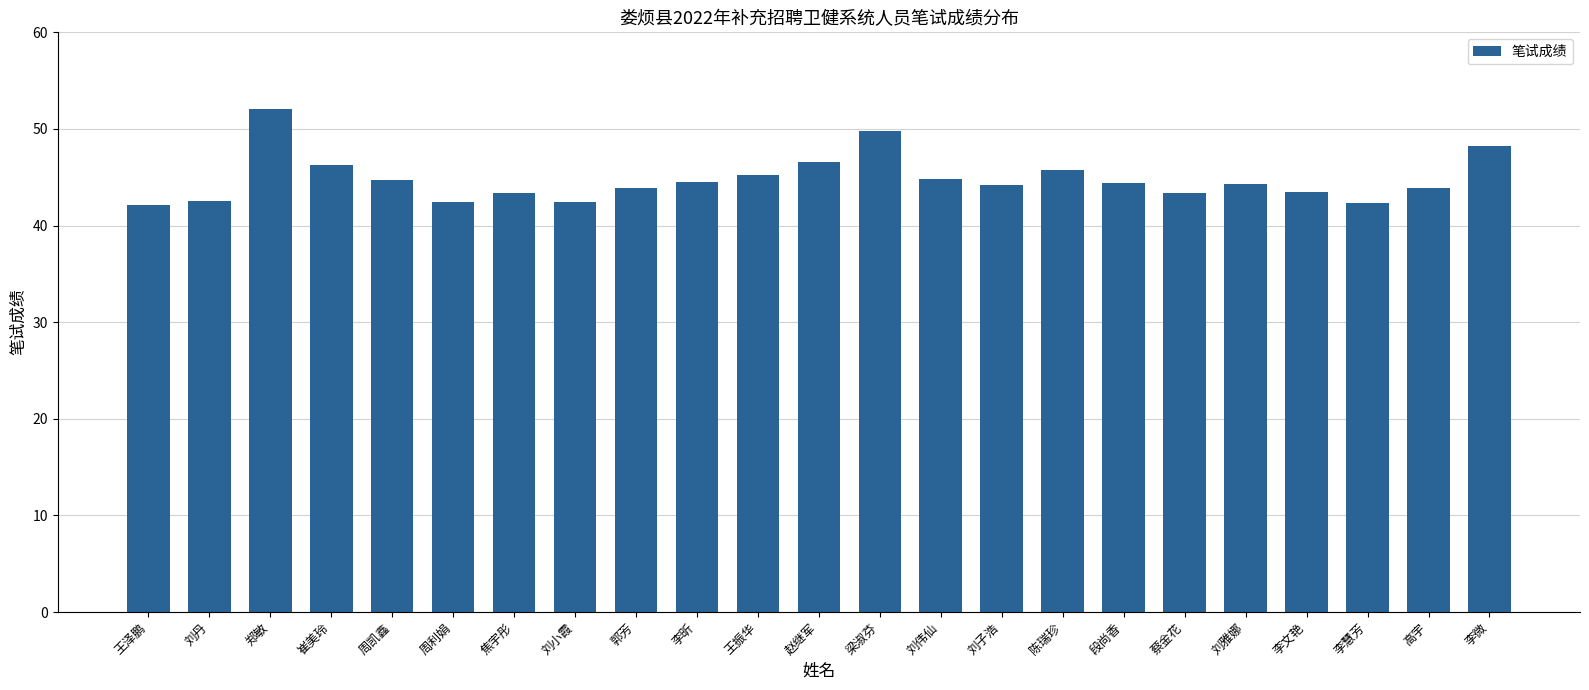

The chart shows a value of 43.4 at 蔡金花. True or false?

True